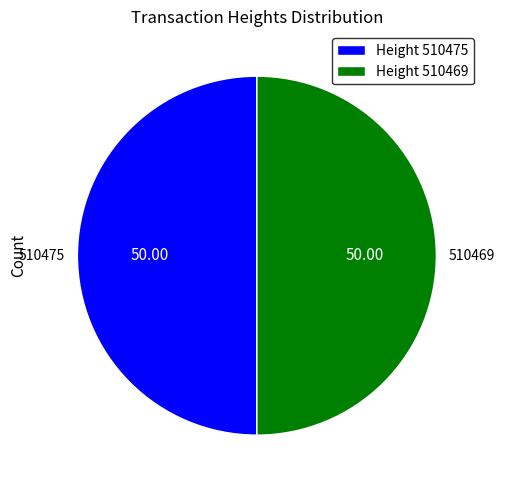

What is the ratio of the value at Height 510469 to the value at Height 510475?

1.0